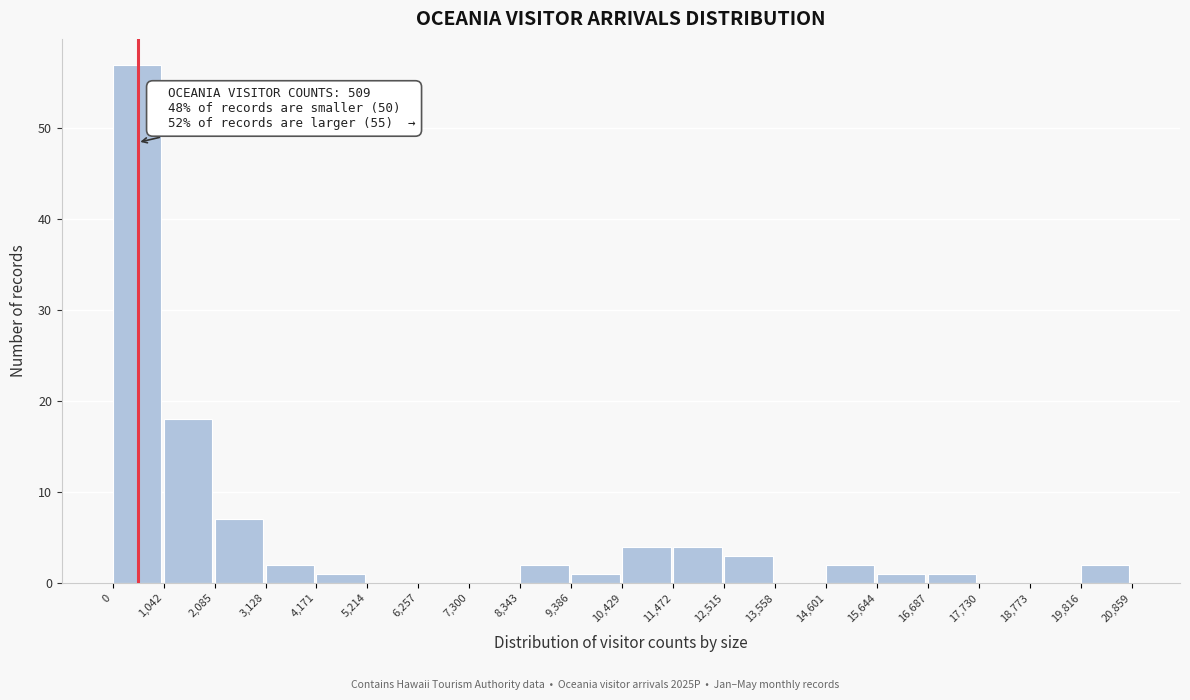

Which range on the x-axis has the tallest bar?

0 to 1,042